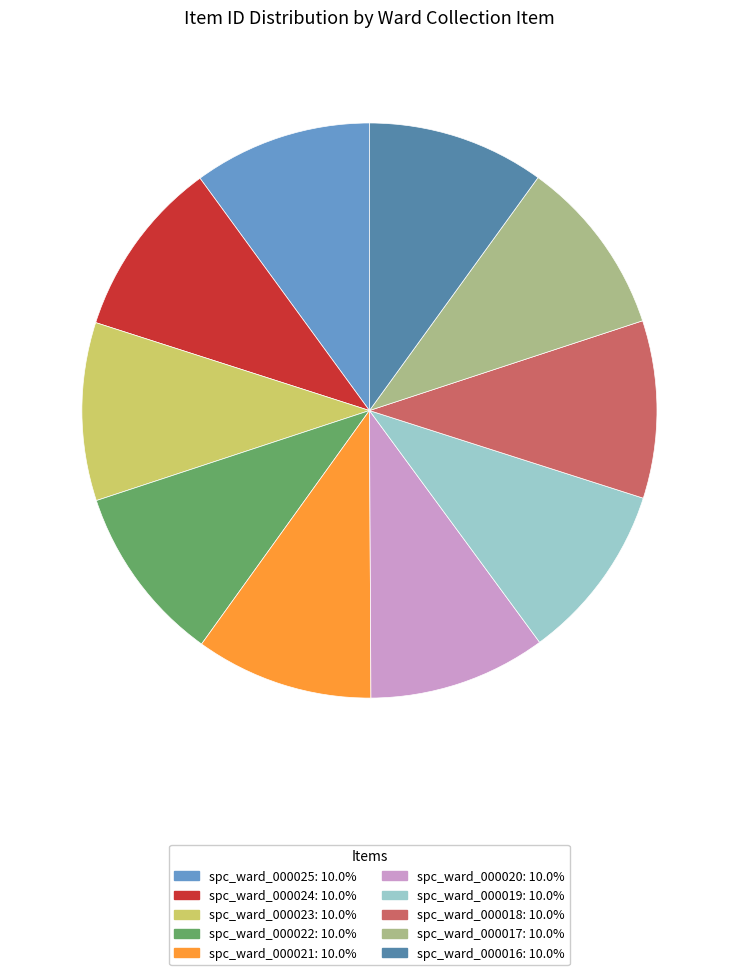

How many segments does this pie chart have?

10